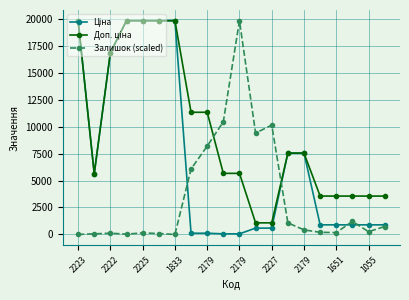

True or false: Залишок (scaled) has more than 2 interior local peaks.

True